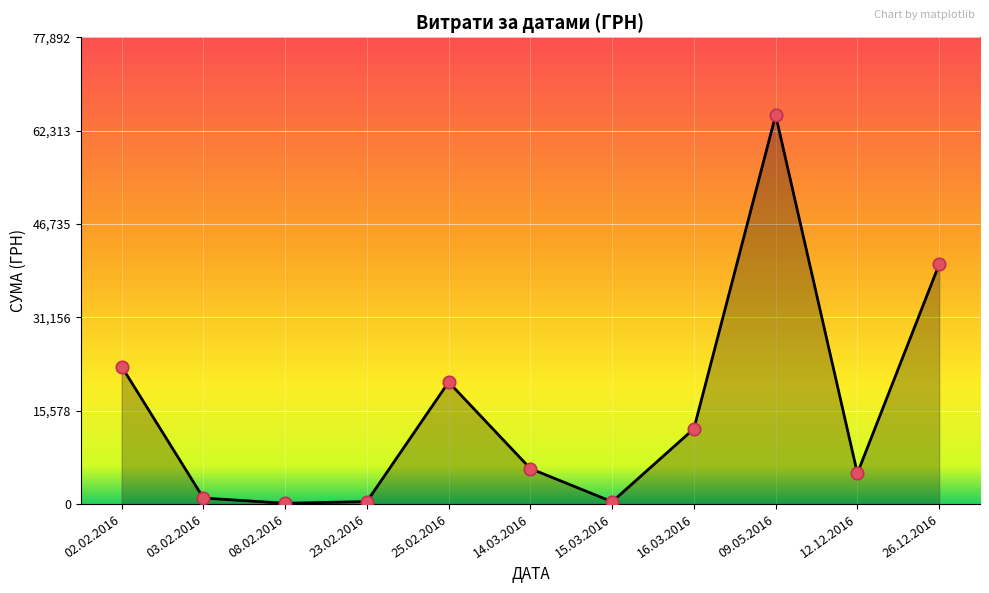

Between 23.02.2016 and 12.12.2016, which is larger?

12.12.2016